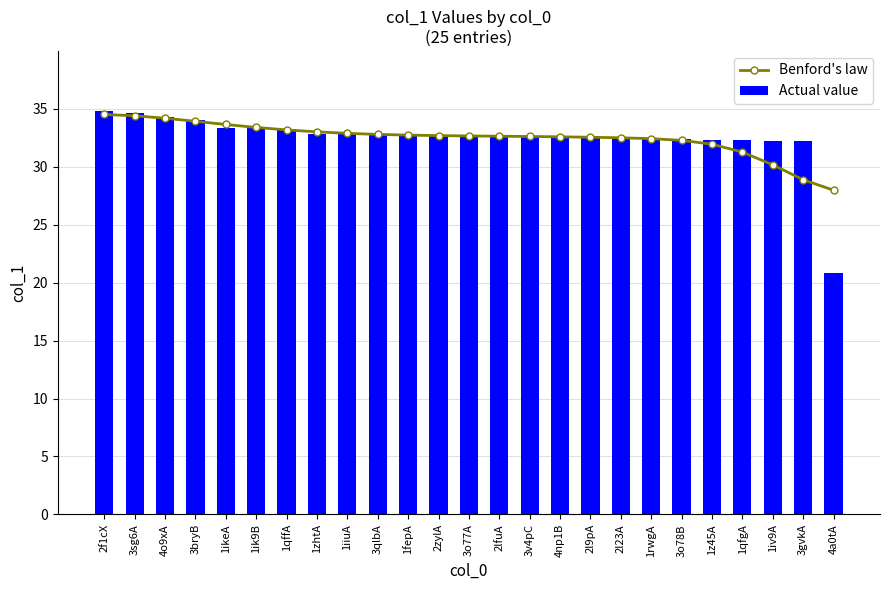

What are all the series names shown in the legend?

Benford's law, Actual value